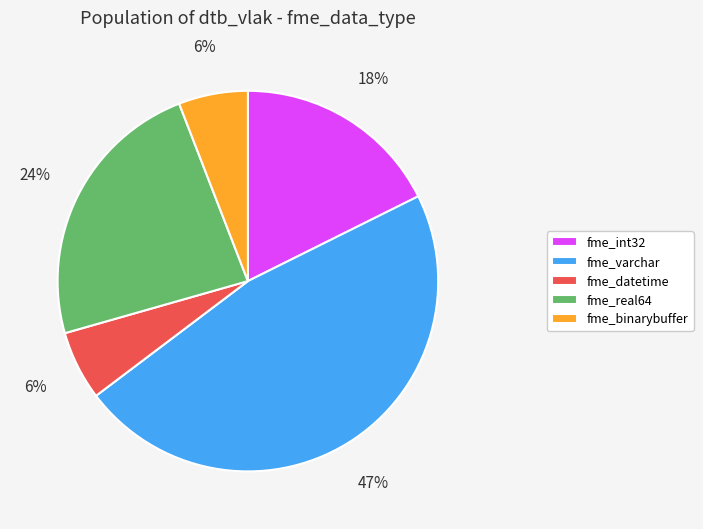

Do fme_real64 and fme_binarybuffer together represent more than half of the pie?

No